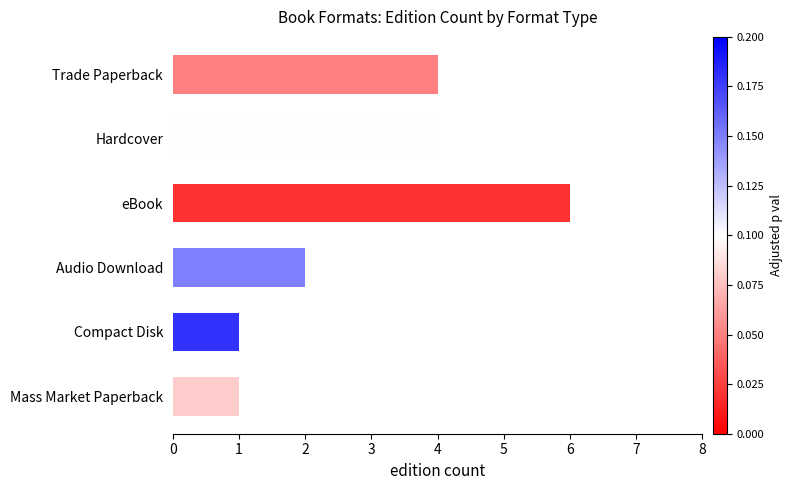

What is the maximum value shown in the chart?

6